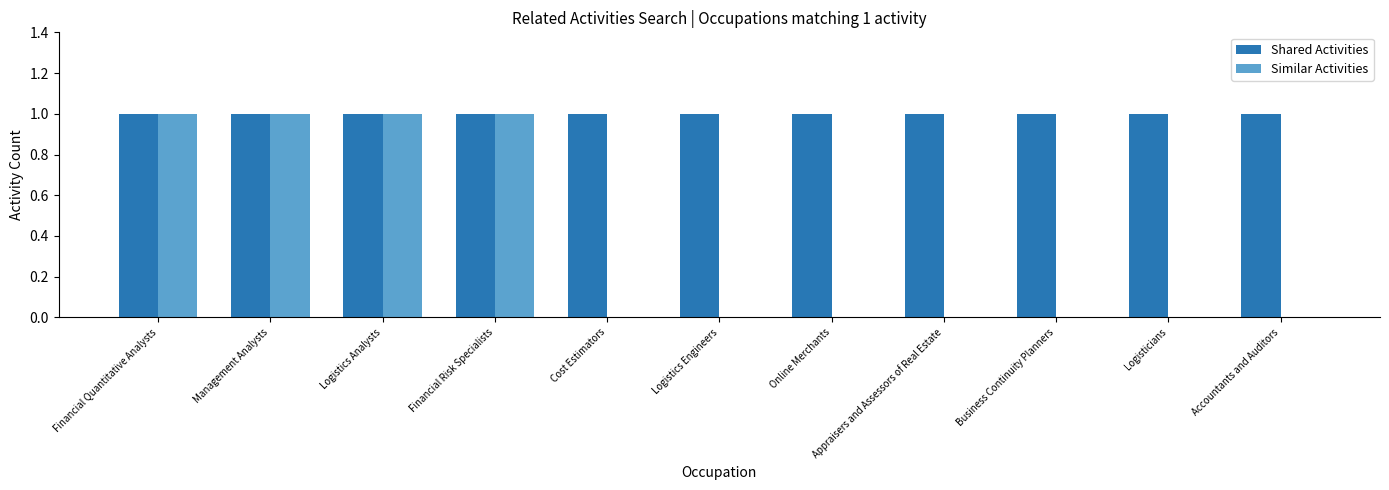

Which series has the largest total across all categories?

Shared Activities